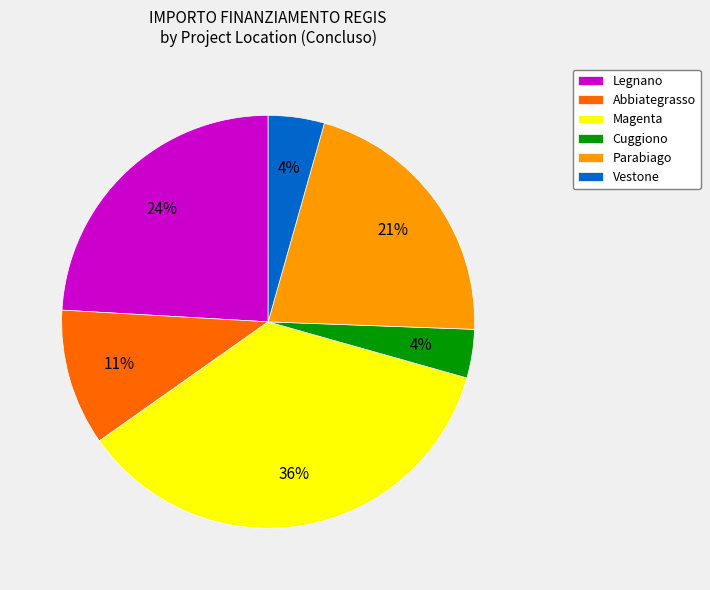

To the nearest percent, what is the difference between the largest and smallest slice percentages?

32%